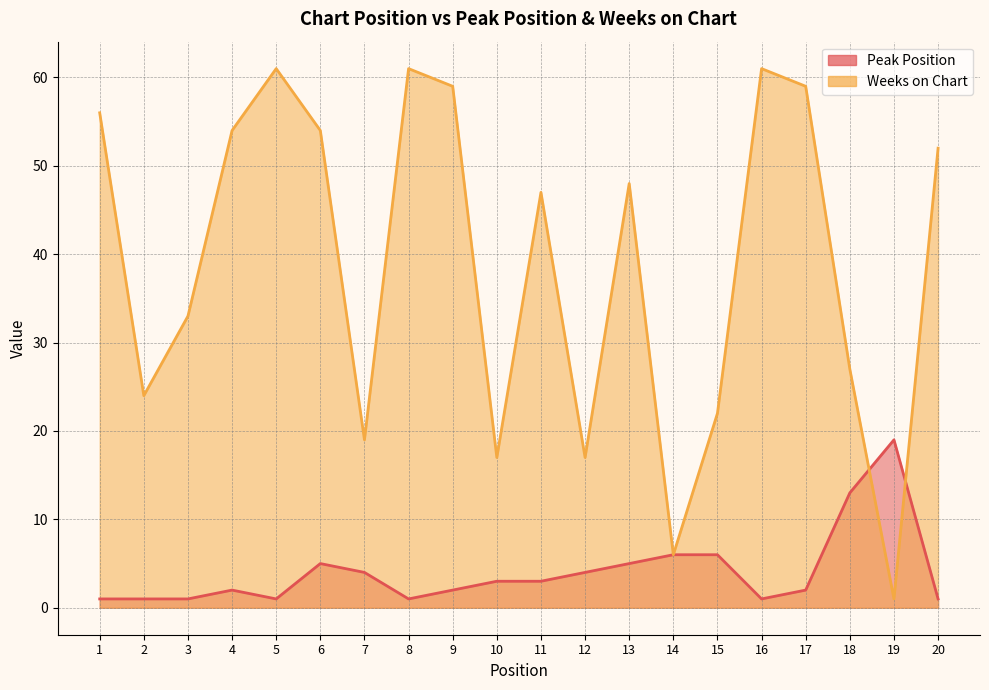

Rank the categories by Peak Position value from highest to lowest.

19, 18, 14, 15, 6, 13, 7, 12, 10, 11, 4, 9, 17, 1, 2, 3, 5, 8, 16, 20